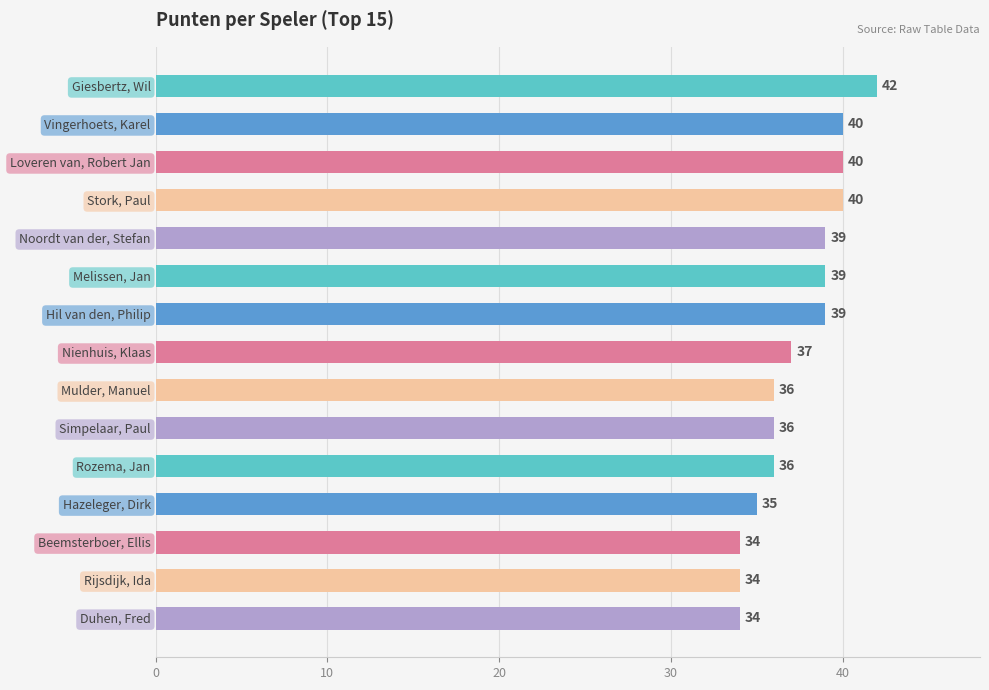

How many distinct data groups are displayed?

1